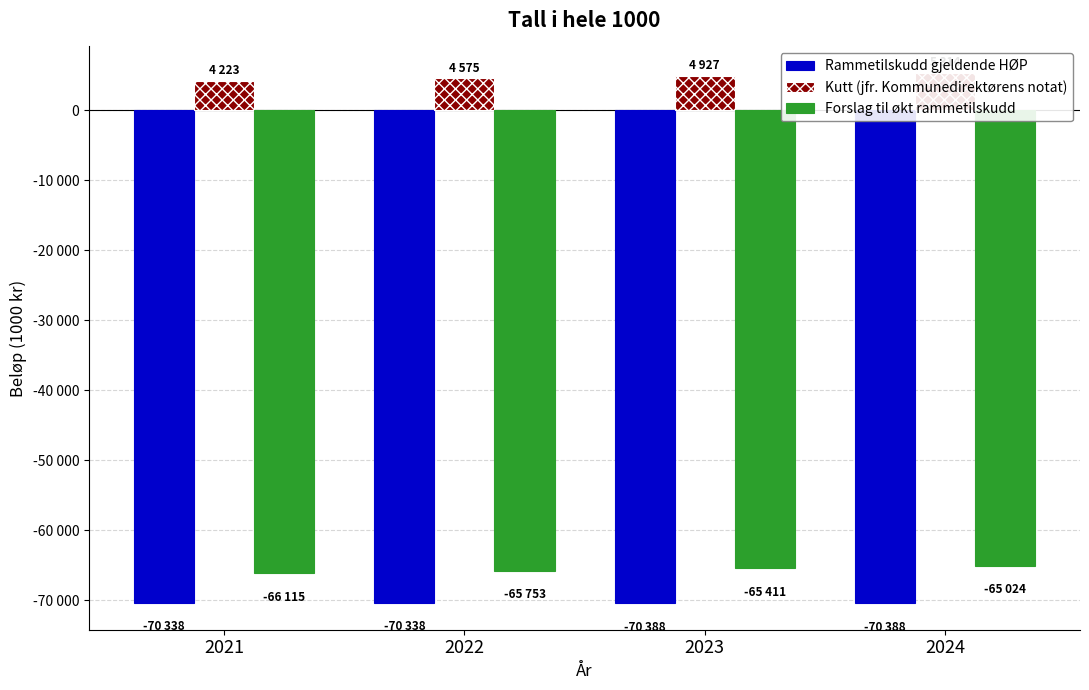

How many bars are there in each group?

3